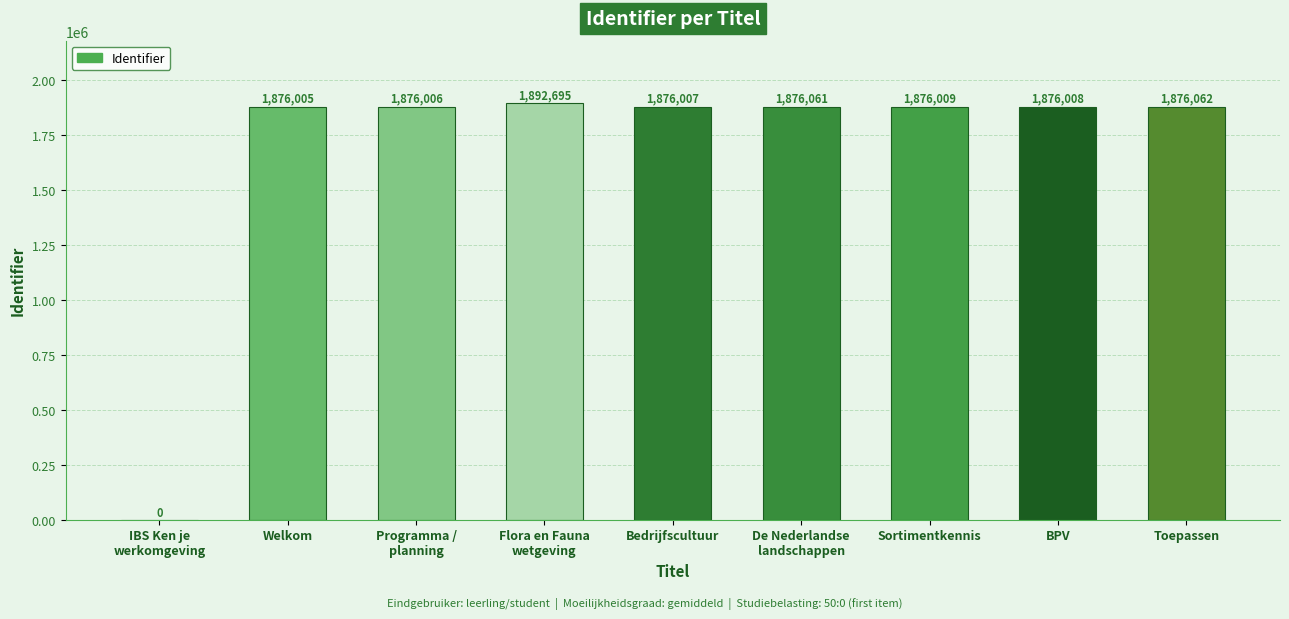

What is the sum of the values at BPV and Toepassen?

3752070